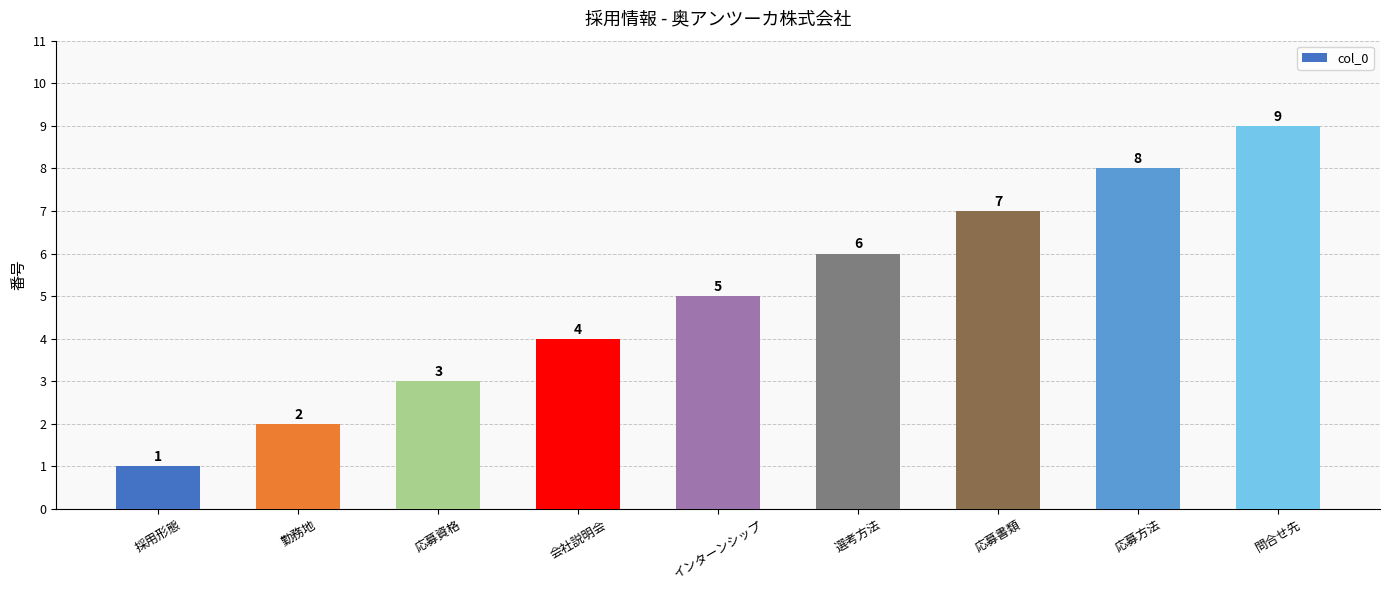

What is the label of the 1st bar from the left?

採用形態